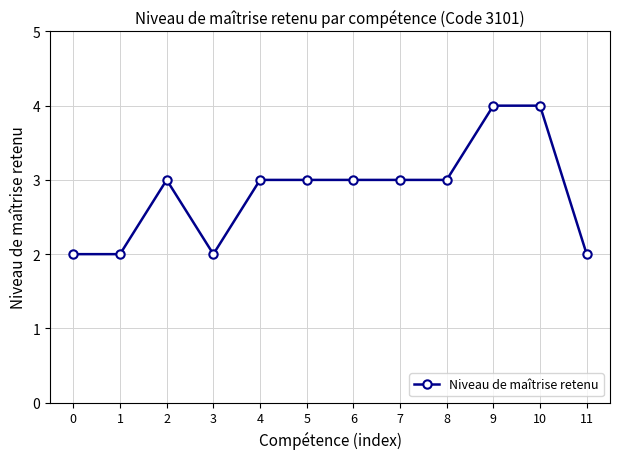

Count the number of data series in this chart.

1